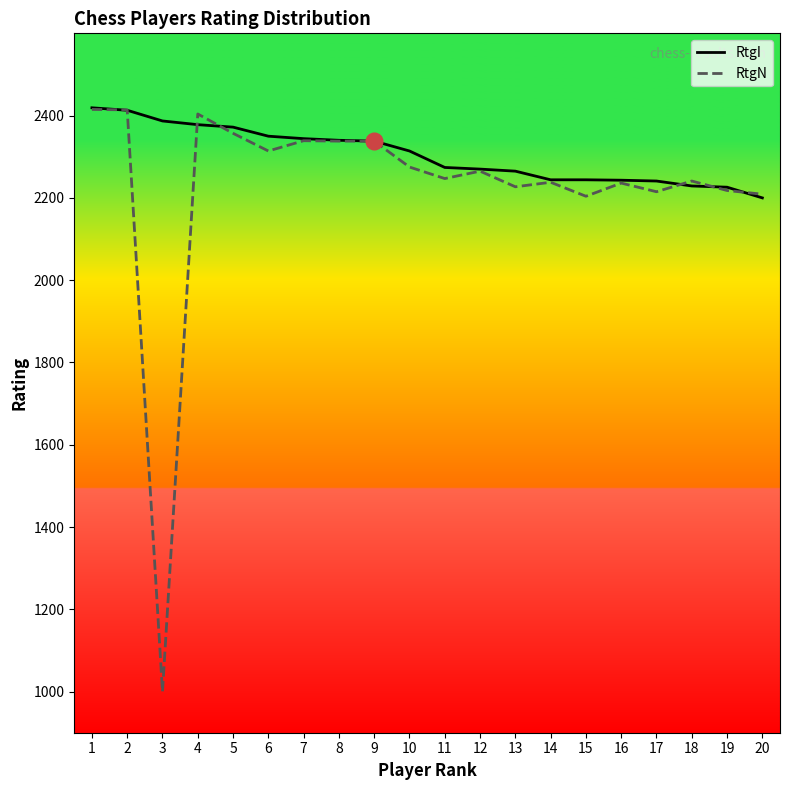

True or false: RtgI has a value of 2350 at 6.

True